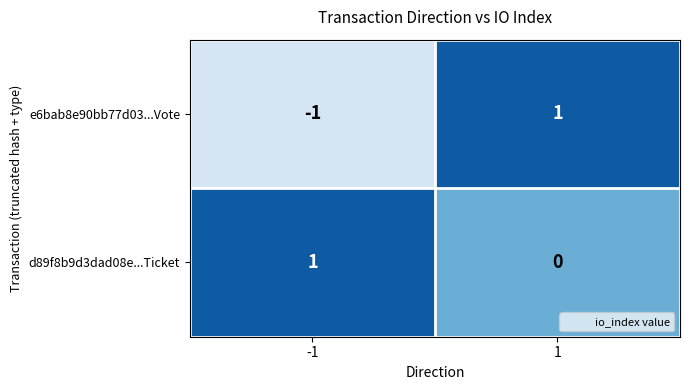

Count the number of data series in this chart.

2